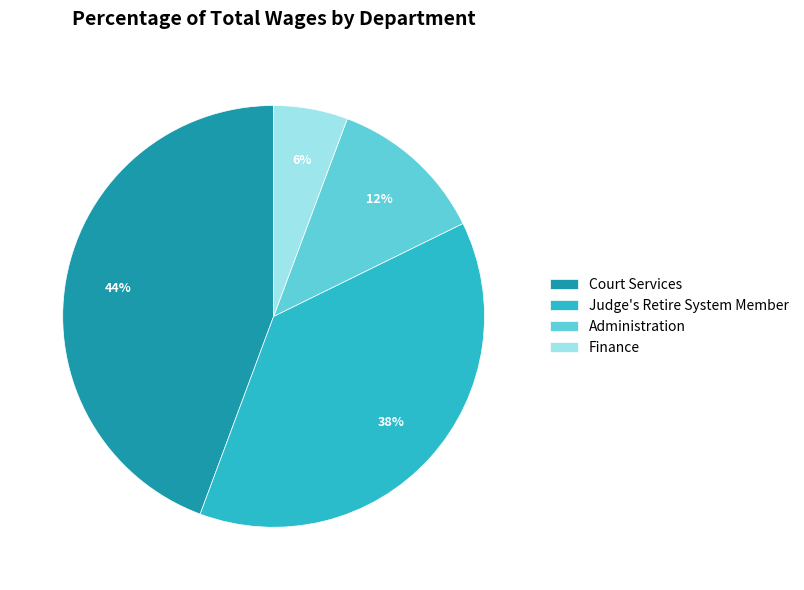

To the nearest percent, what is the combined percentage of Judge's Retire System Member and Court Services?

82%